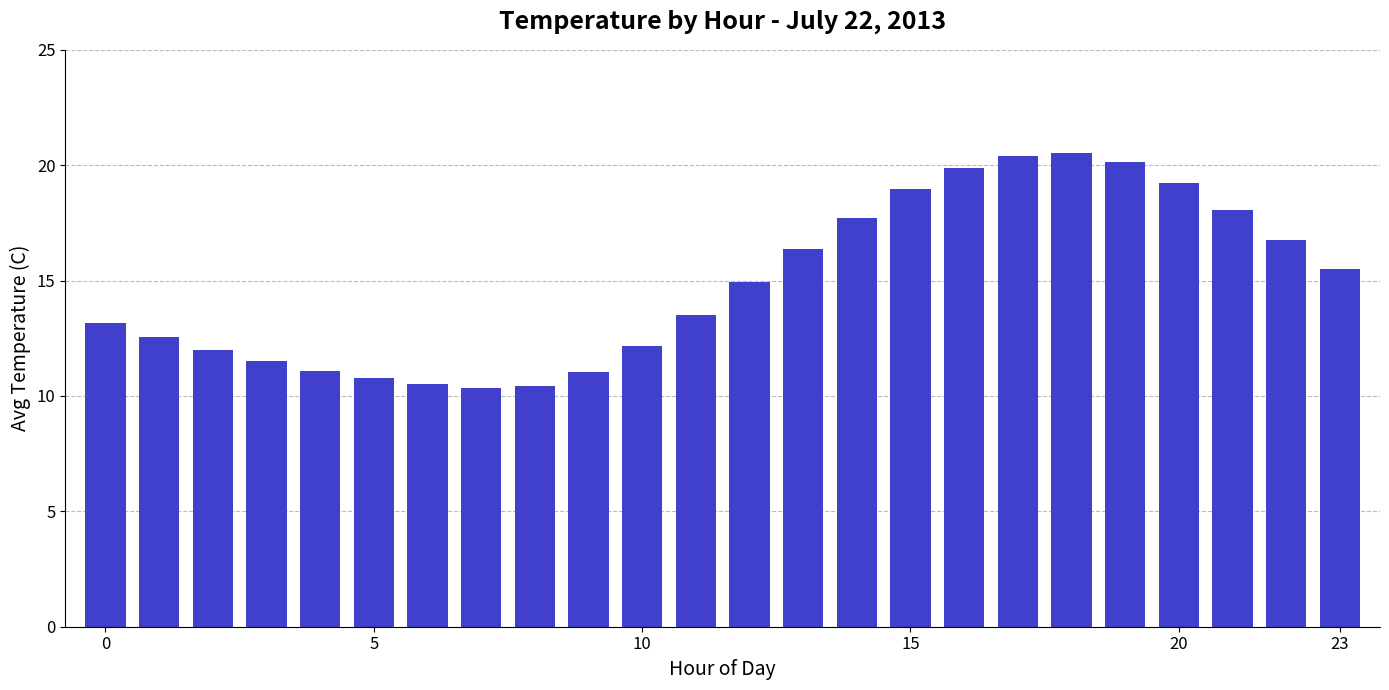

What is the value of the 19th bar from the left?

20.6